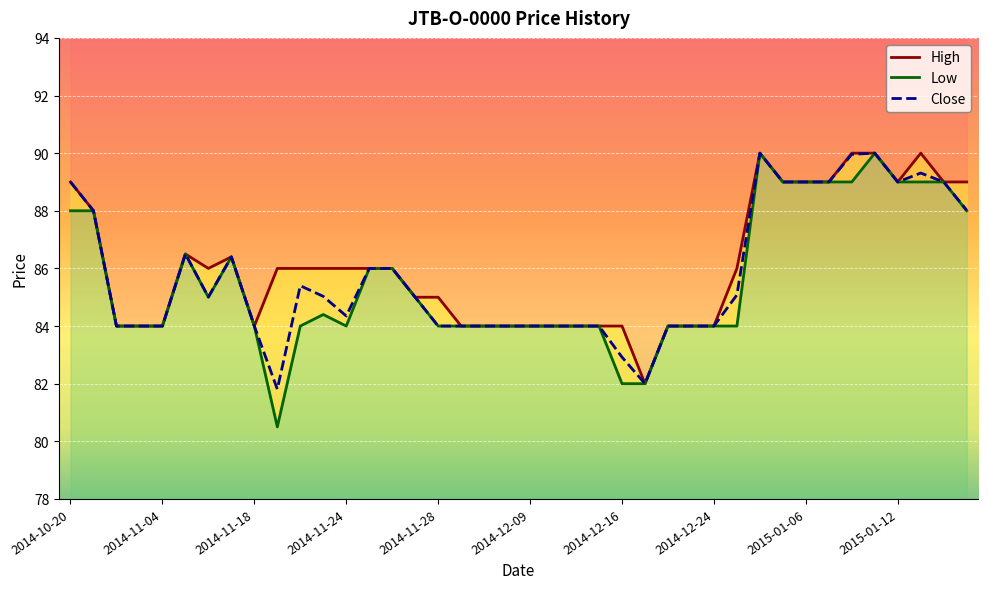

Rank the series by their maximum value, from lowest to highest.

High, Low, Close